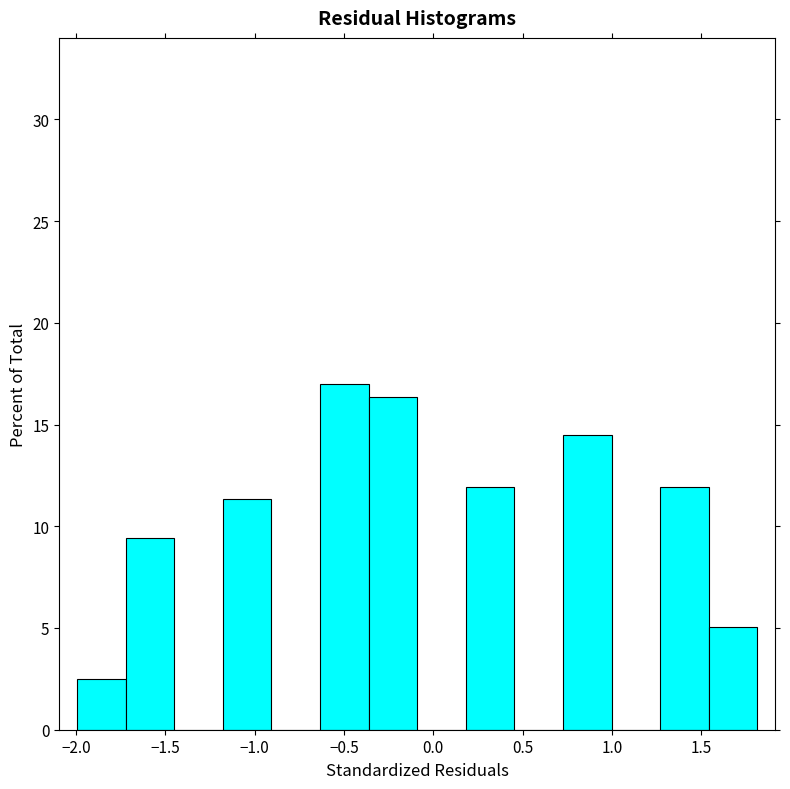

Over which range of the x-axis is the bar tallest?

-0.65 to -0.35